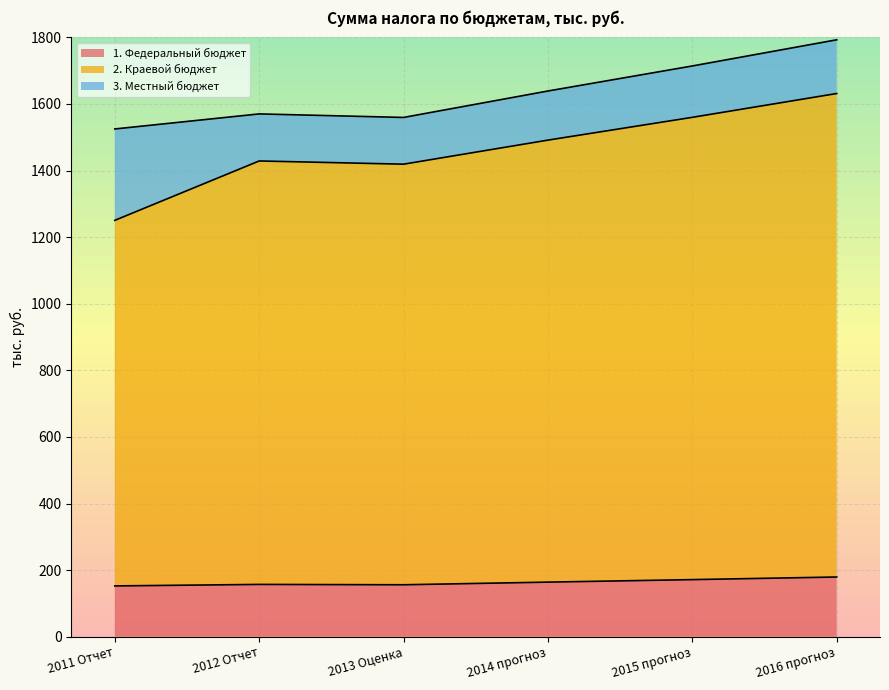

What is the label of the 4th point from the right?

2013 Оценка